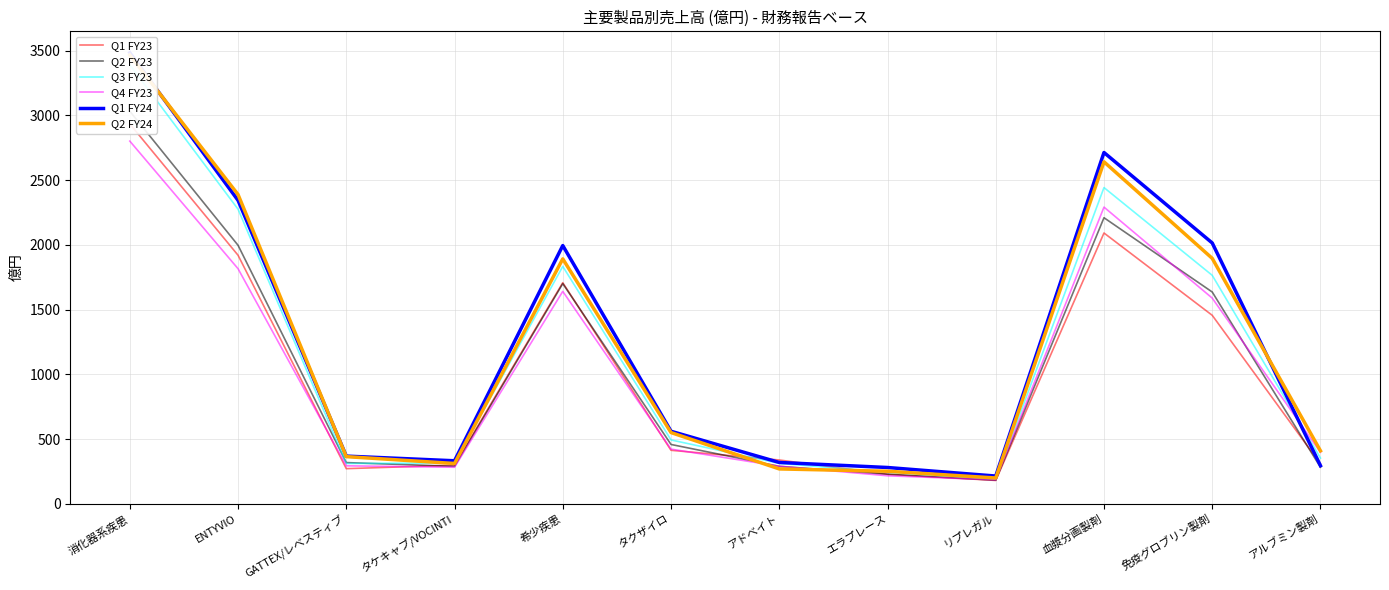

What position from the right is 血漿分画製剤?

3